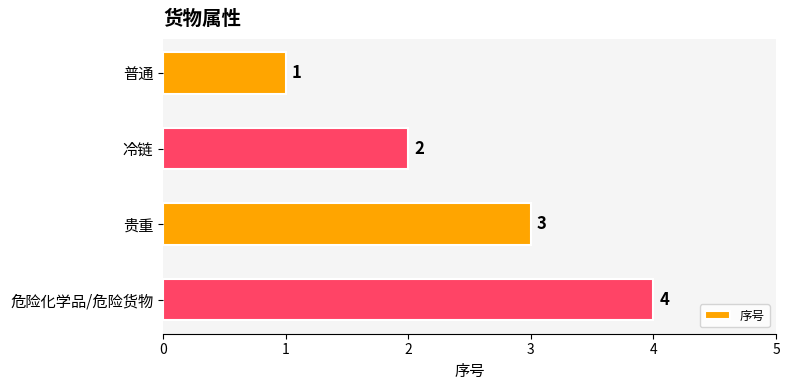

The chart shows a value of 1 at 贵重. True or false?

False